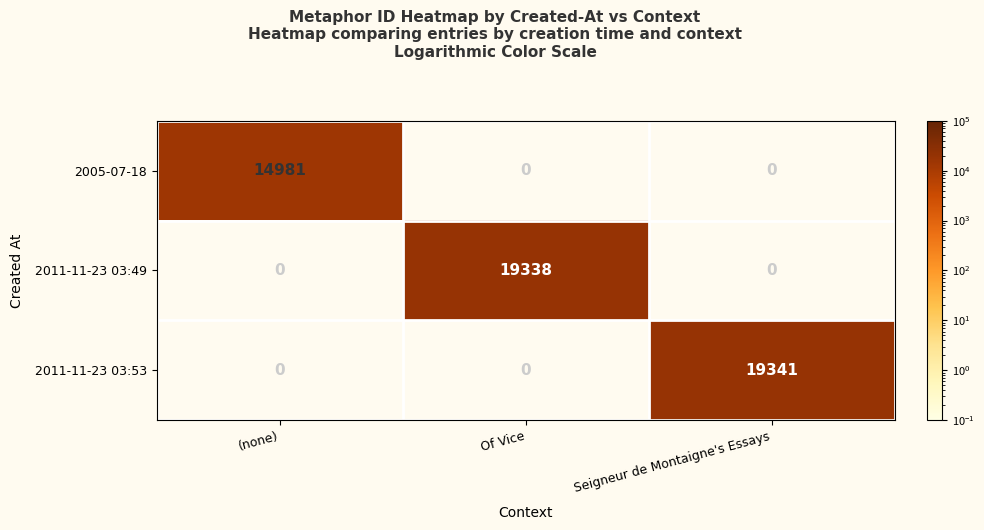

What is the minimum value shown in the chart?

14981.0